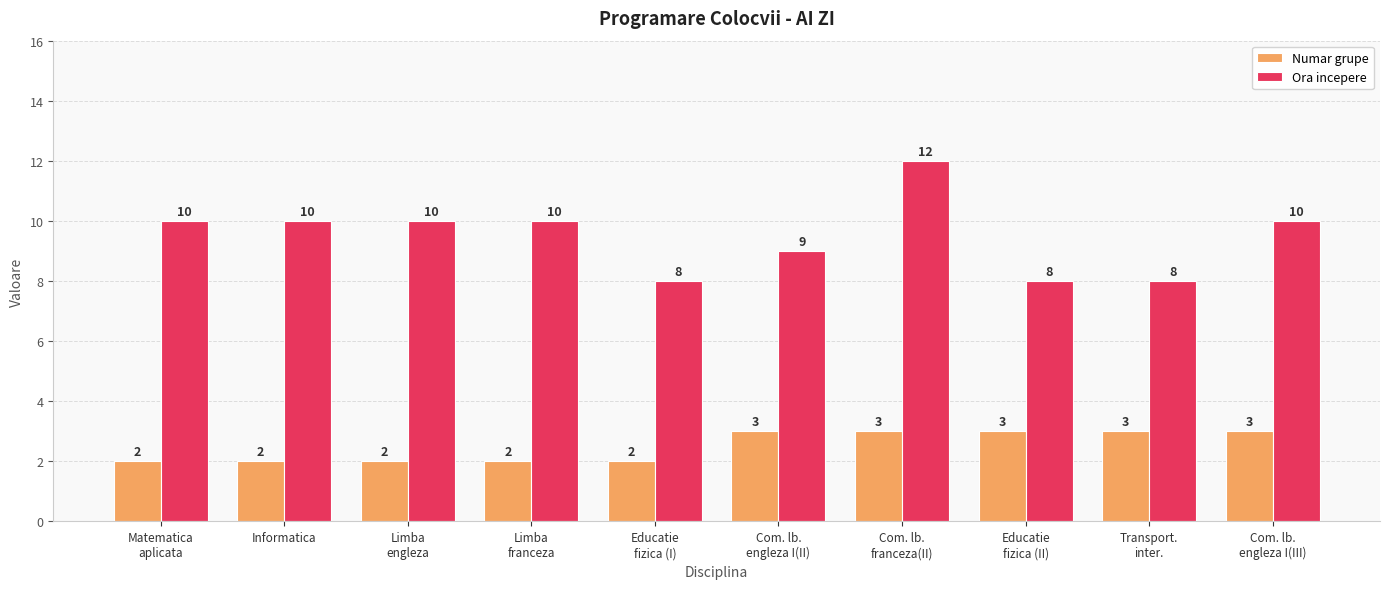

Rank the series by their maximum value, from lowest to highest.

Numar grupe, Ora incepere